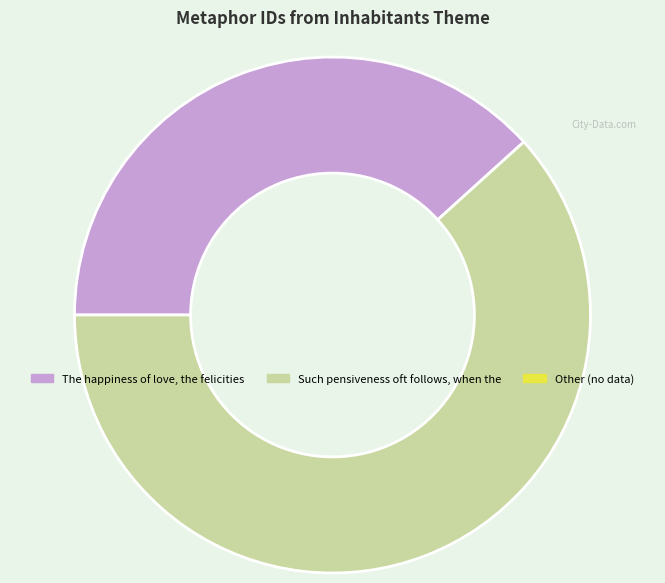

Is there a majority slice in this chart?

Yes